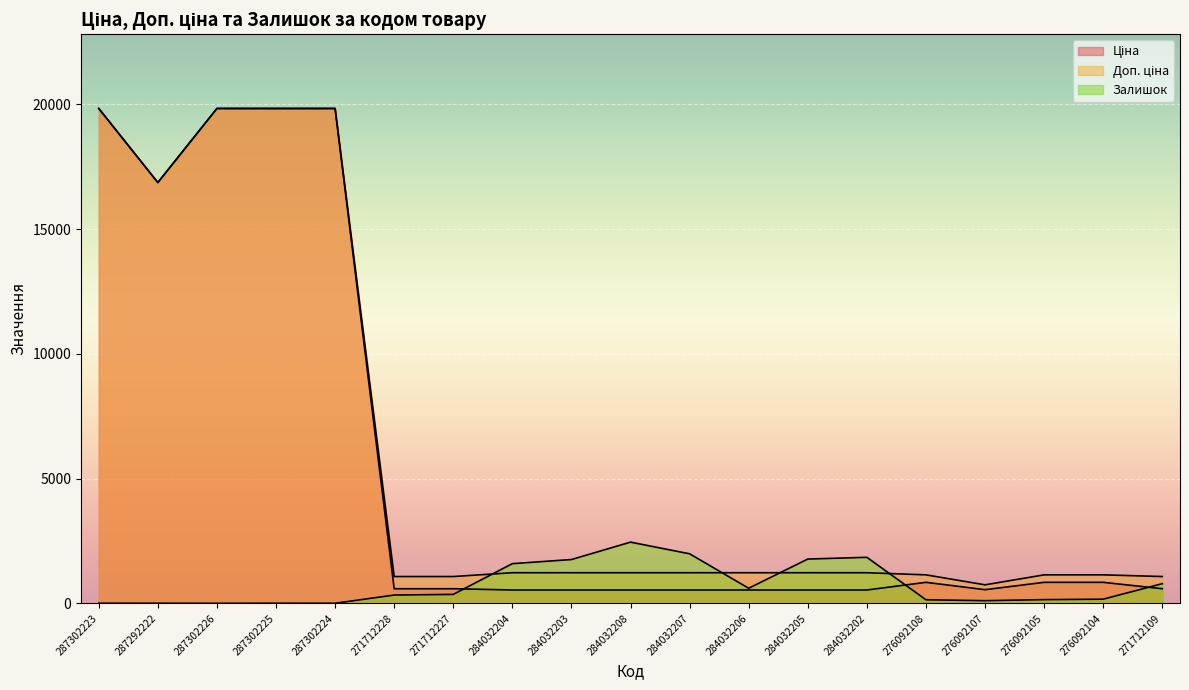

Reading left to right, what are all the values shown in this chart?

Ціна: 287302223=19831.1	287292222=16863.2	287302226=19831.1	287302225=19831.1	287302224=19831.1	271712228=586.0	271712227=586.0	284032204=535.4	284032203=535.4	284032208=535.4	284032207=535.4	284032206=535.4	284032205=535.4	284032202=535.4	276092108=842.8	276092107=547.8	276092105=842.8	276092104=842.8	271712109=586.0
Доп. ціна: 287302223=19831.1	287292222=16863.2	287302226=19831.1	287302225=19831.1	287302224=19831.1	271712228=1074.5	271712227=1074.5	284032204=1227.2	284032203=1227.2	284032208=1227.2	284032207=1227.2	284032206=1227.2	284032205=1227.2	284032202=1227.2	276092108=1142.1	276092107=742.0	276092105=1142.1	276092104=1142.1	271712109=1074.5
Залишок: 287302223=5.0	287292222=4.0	287302226=1.0	287302225=5.0	287302224=3.0	271712228=333.0	271712227=359.0	284032204=1591.0	284032203=1756.0	284032208=2453.0	284032207=1986.0	284032206=605.0	284032205=1775.0	284032202=1845.0	276092108=144.0	276092107=107.0	276092105=149.0	276092104=167.0	271712109=789.0